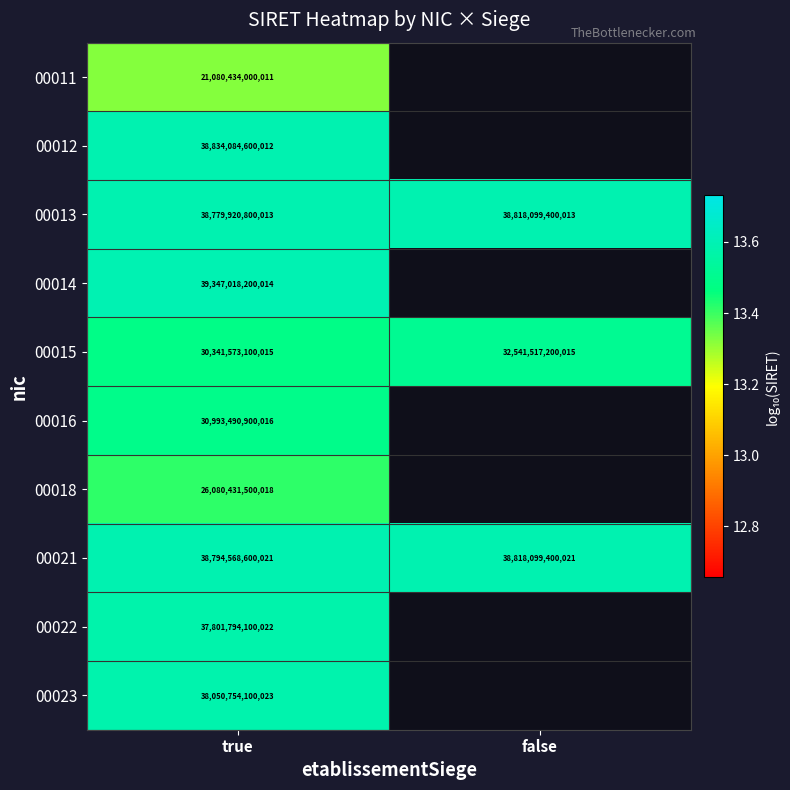

At which label does 00015 reach its peak?

false